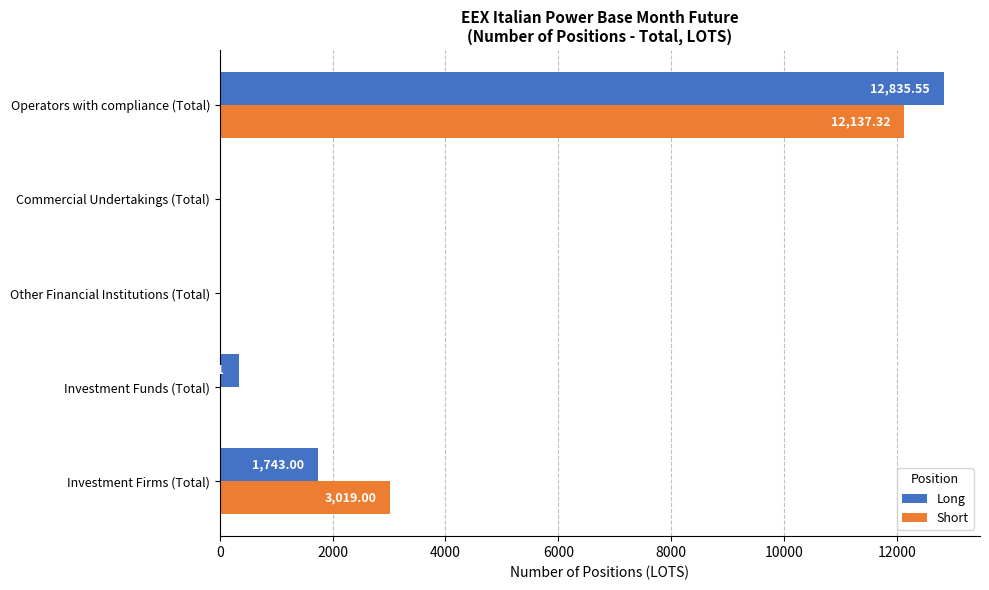

What is the maximum value for Short?

12137.3